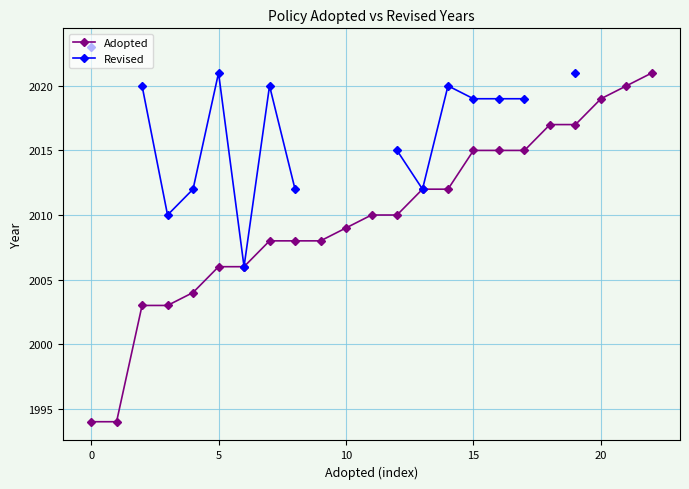

What is the label of the 20th point from the left?

19